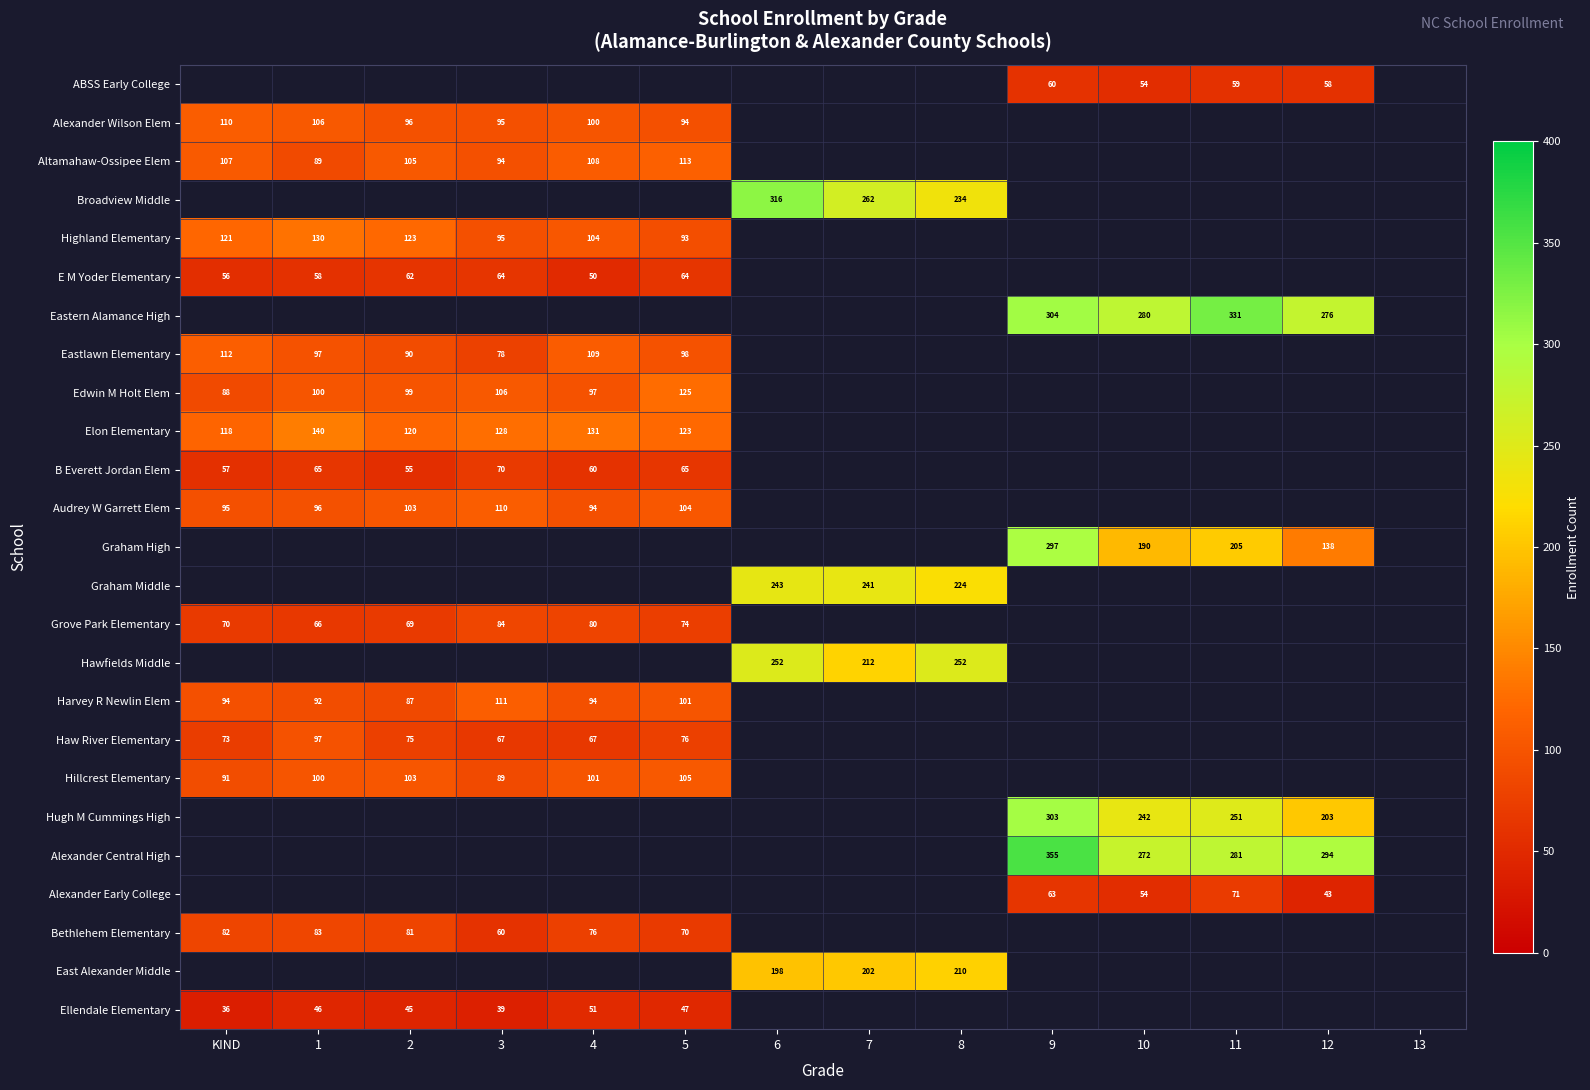

Is it true that B Everett Jordan Elem equals 82 at 4?

False